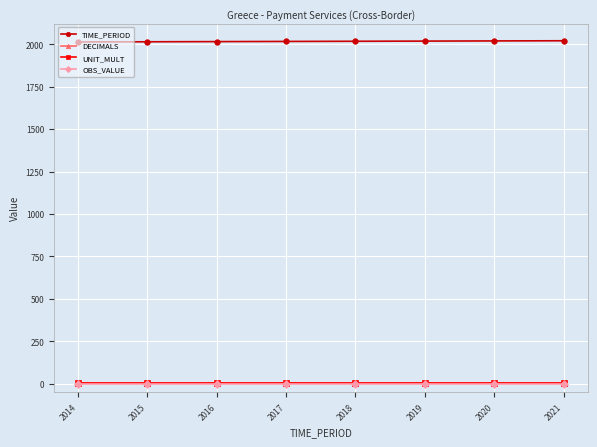

True or false: TIME_PERIOD and OBS_VALUE cross at least once.

False